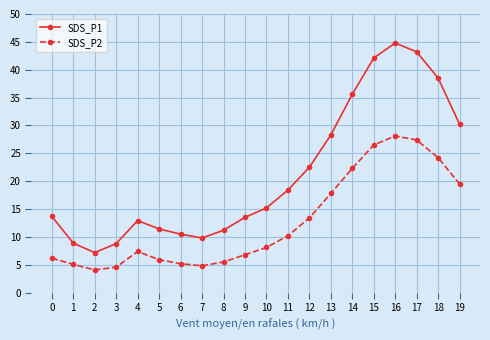

Which series has the largest total across all categories?

SDS_P1